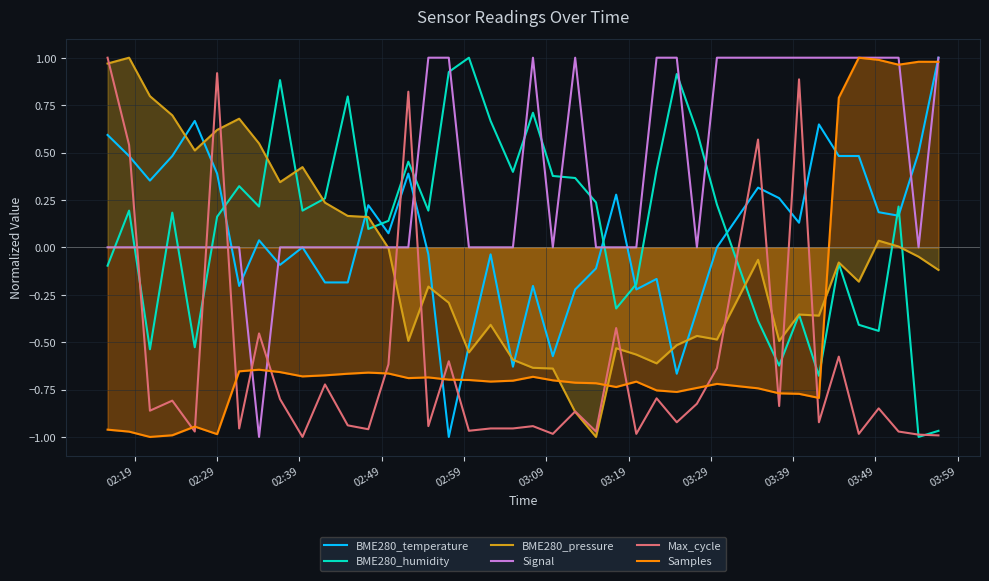

Reading right to left, extract all data points from this chart.

BME280_temperature: 1.0	0.5	0.2	0.2	0.5	0.5	0.6	0.1	0.3	0.3	-0.0	-0.3	-0.7	-0.2	-0.2	0.3	-0.1	-0.2	-0.6	-0.2	-0.6	-0.0	-0.5	-1.0	-0.0	0.4	0.1	0.2	-0.2	-0.2	-0.0	-0.1	0.0	-0.2	0.4	0.7	0.5	0.4	0.5	0.6
BME280_humidity: -1.0	-1.0	0.2	-0.4	-0.4	-0.1	-0.7	-0.4	-0.6	-0.4	0.2	0.6	0.9	0.4	-0.2	-0.3	0.2	0.4	0.4	0.7	0.4	0.7	1.0	0.9	0.2	0.5	0.1	0.1	0.8	0.3	0.2	0.9	0.2	0.3	0.2	-0.5	0.2	-0.5	0.2	-0.1
BME280_pressure: -0.1	-0.0	0.0	0.0	-0.2	-0.1	-0.4	-0.4	-0.5	-0.1	-0.5	-0.5	-0.5	-0.6	-0.6	-0.5	-1.0	-0.9	-0.6	-0.6	-0.6	-0.4	-0.6	-0.3	-0.2	-0.5	-0.0	0.2	0.2	0.2	0.4	0.3	0.5	0.7	0.6	0.5	0.7	0.8	1.0	1.0
Signal: 1.0	0.0	1.0	1.0	1.0	1.0	1.0	1.0	1.0	1.0	1.0	0.0	1.0	1.0	0.0	0.0	0.0	1.0	0.0	1.0	0.0	0.0	0.0	1.0	1.0	0.0	0.0	0.0	0.0	0.0	0.0	0.0	-1.0	0.0	0.0	0.0	0.0	0.0	0.0	0.0
Max_cycle: -1.0	-1.0	-1.0	-0.8	-1.0	-0.6	-0.9	0.9	-0.8	0.6	-0.6	-0.8	-0.9	-0.8	-1.0	-0.4	-1.0	-0.9	-1.0	-0.9	-1.0	-1.0	-1.0	-0.6	-0.9	0.8	-0.6	-1.0	-0.9	-0.7	-1.0	-0.8	-0.5	-1.0	0.9	-1.0	-0.8	-0.9	0.5	1.0
Samples: 1.0	1.0	1.0	1.0	1.0	0.8	-0.8	-0.8	-0.8	-0.7	-0.7	-0.7	-0.8	-0.8	-0.7	-0.7	-0.7	-0.7	-0.7	-0.7	-0.7	-0.7	-0.7	-0.7	-0.7	-0.7	-0.7	-0.7	-0.7	-0.7	-0.7	-0.7	-0.6	-0.7	-1.0	-0.9	-1.0	-1.0	-1.0	-1.0